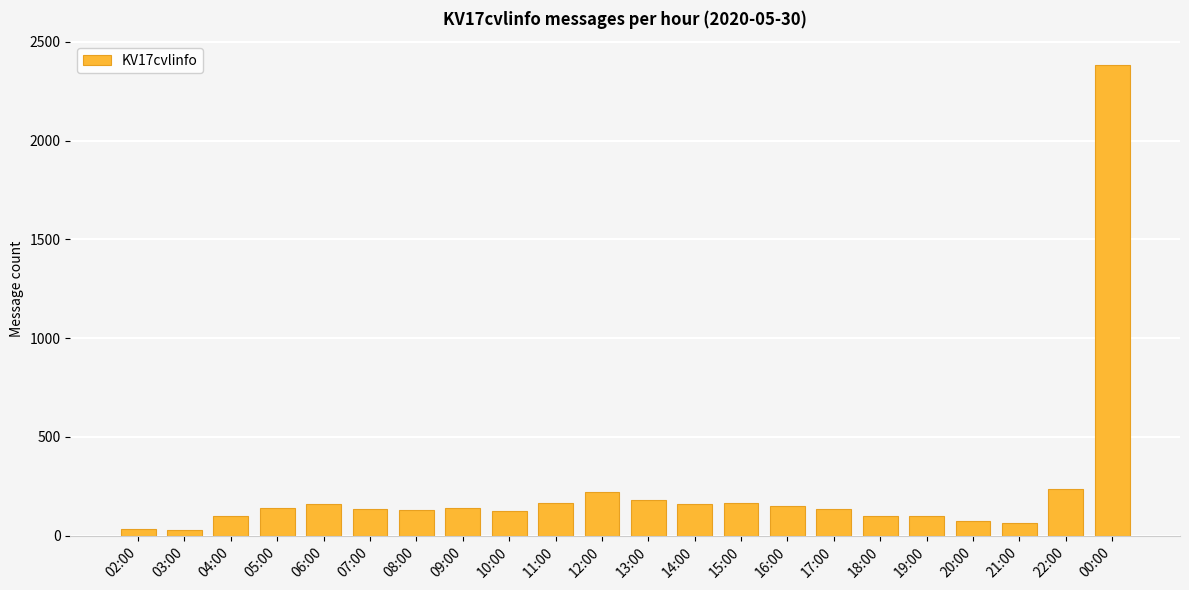

What is the sum of all values?

5137